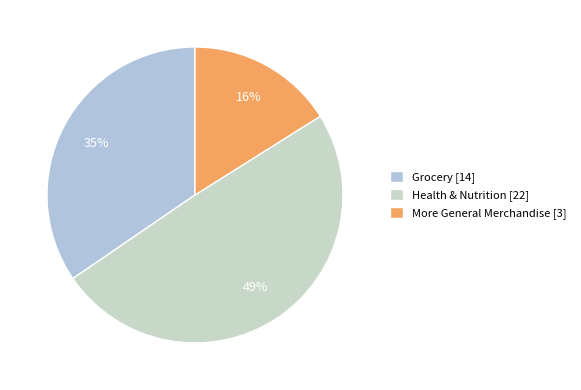

Which category has the smallest portion of the pie?

More General Merchandise [3]